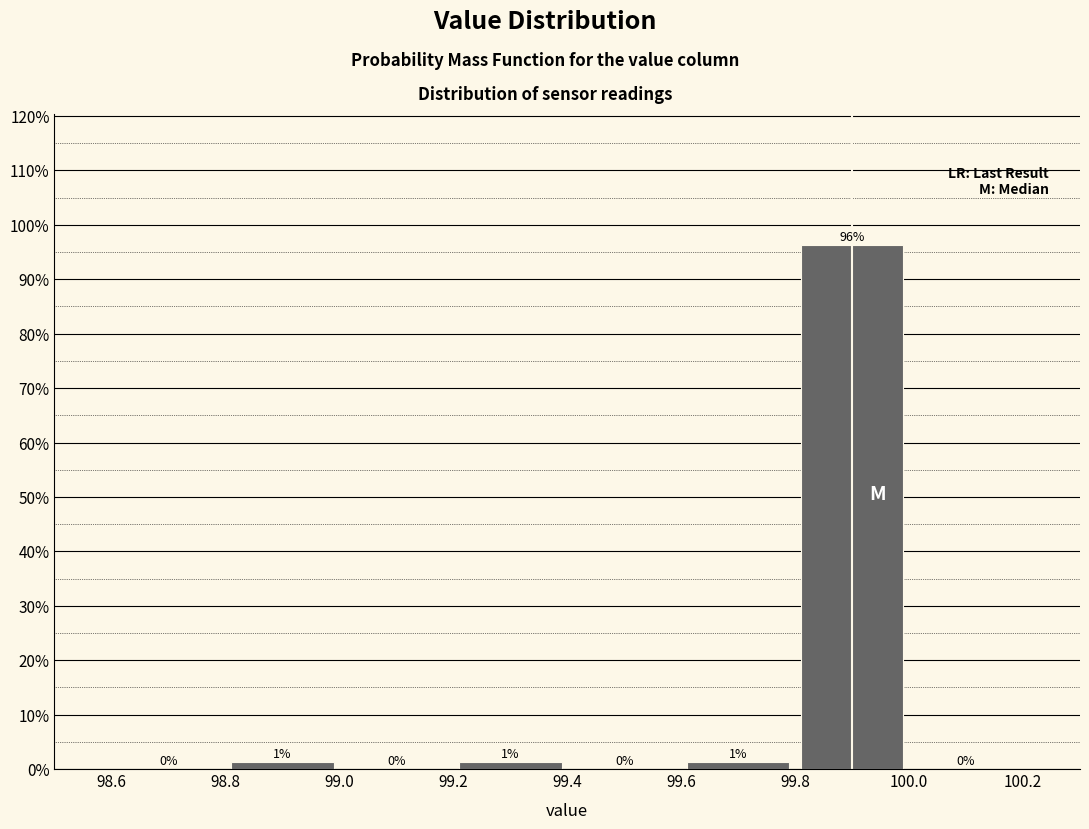

Over which range of the x-axis is the bar tallest?

99.8 to 100.0